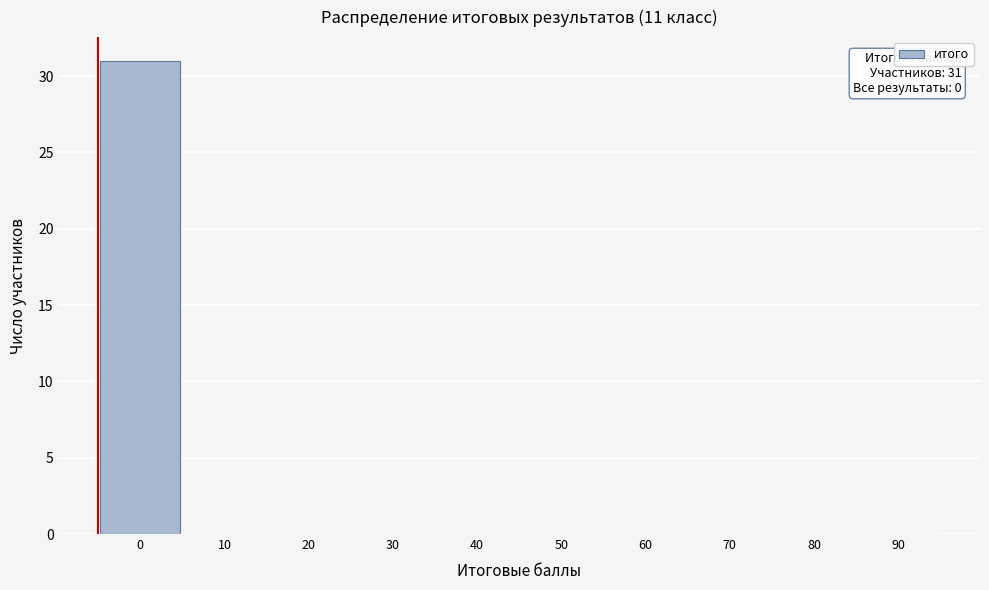

Reading left to right, what are all the values shown in this chart?

0=31	10=0	20=0	30=0	40=0	50=0	60=0	70=0	80=0	90=0